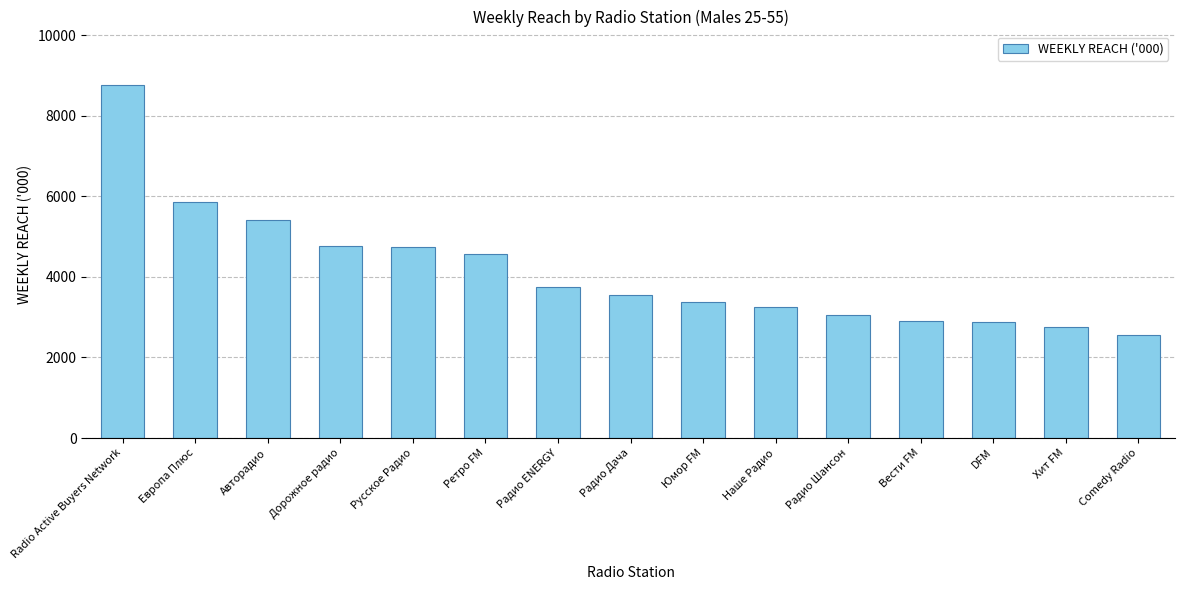

What is the ratio of the value at Вести FM to the value at DFM?

1.0